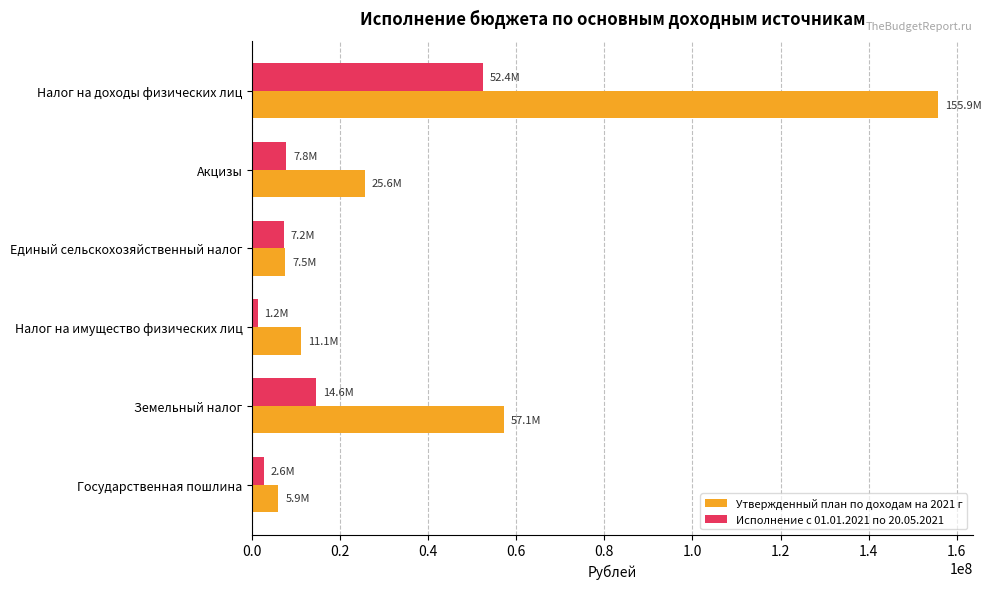

List the series in order of their peak value, lowest first.

Исполнение с 01.01.2021 по 20.05.2021, Утвержденный план по доходам на 2021 г